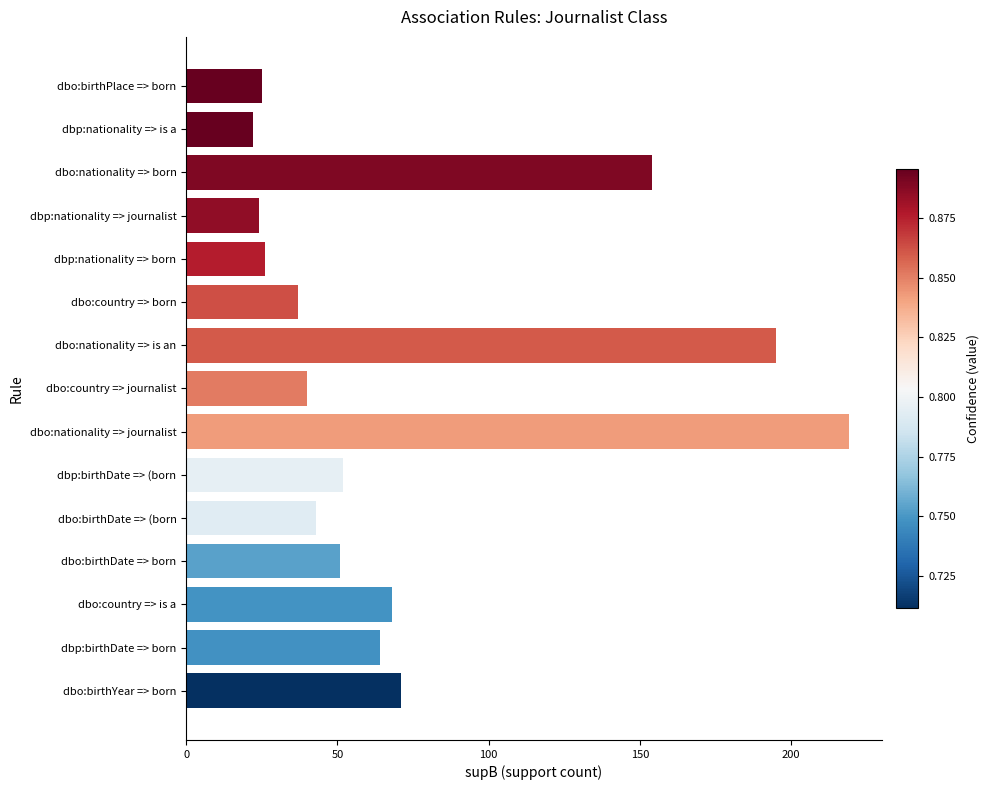

What is the approximate value at dbo:birthPlace => born?

25